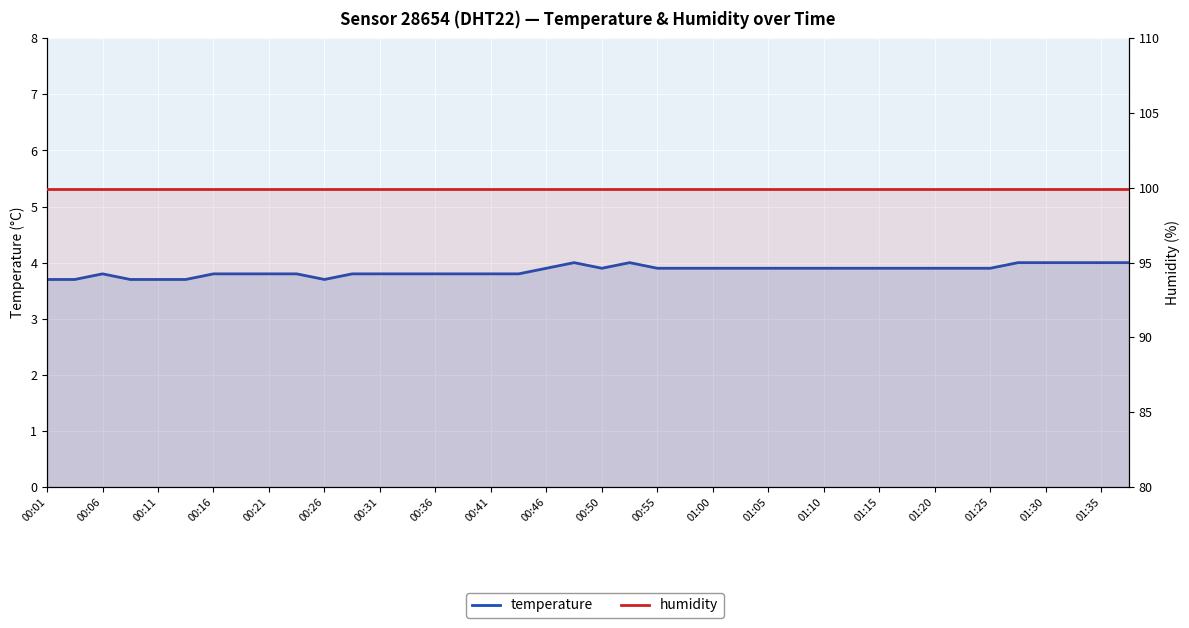

True or false: temperature and humidity intersect in this chart.

False